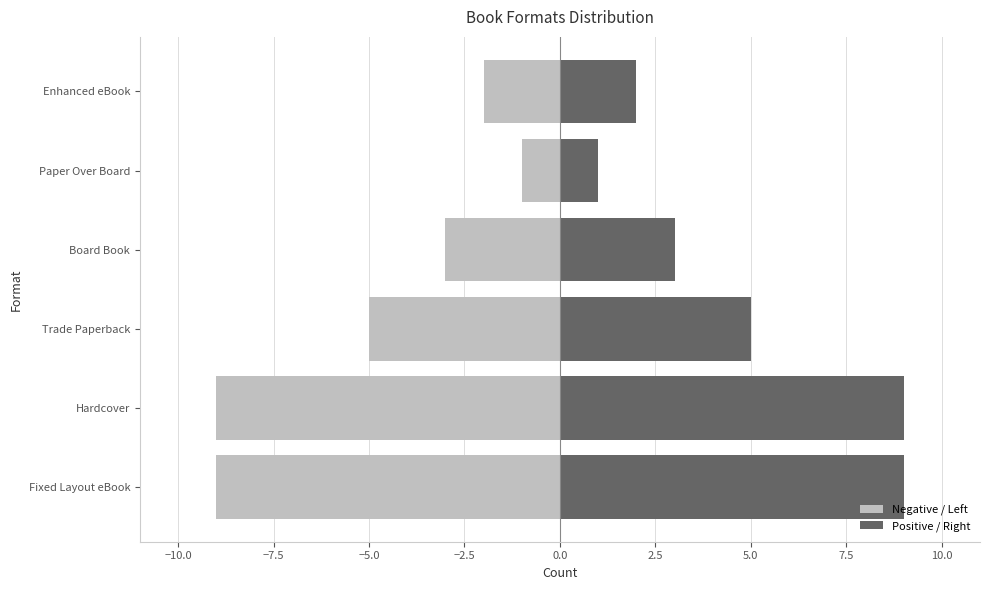

List the series in order of their peak value, highest first.

Positive / Right, Negative / Left